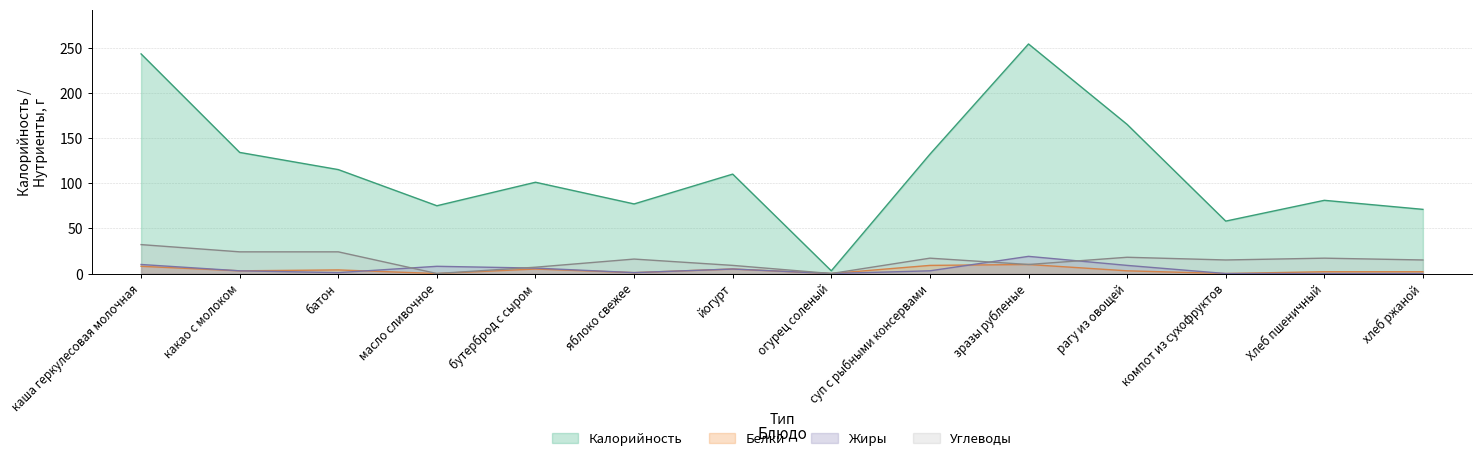

Rank the series by their maximum value, from lowest to highest.

Белки, Жиры, Углеводы, Калорийность